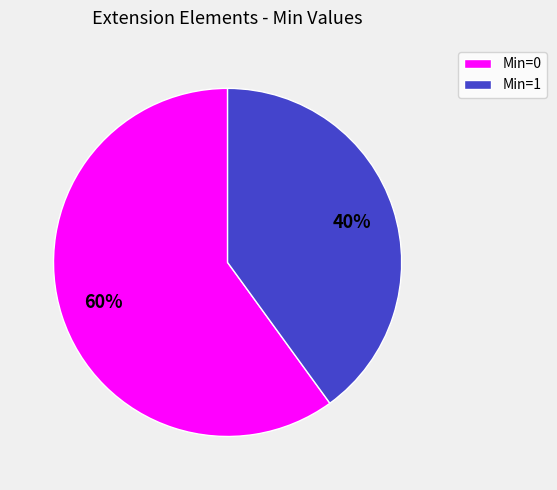

Combined, do Min=1 and Min=0 account for over 50%?

Yes